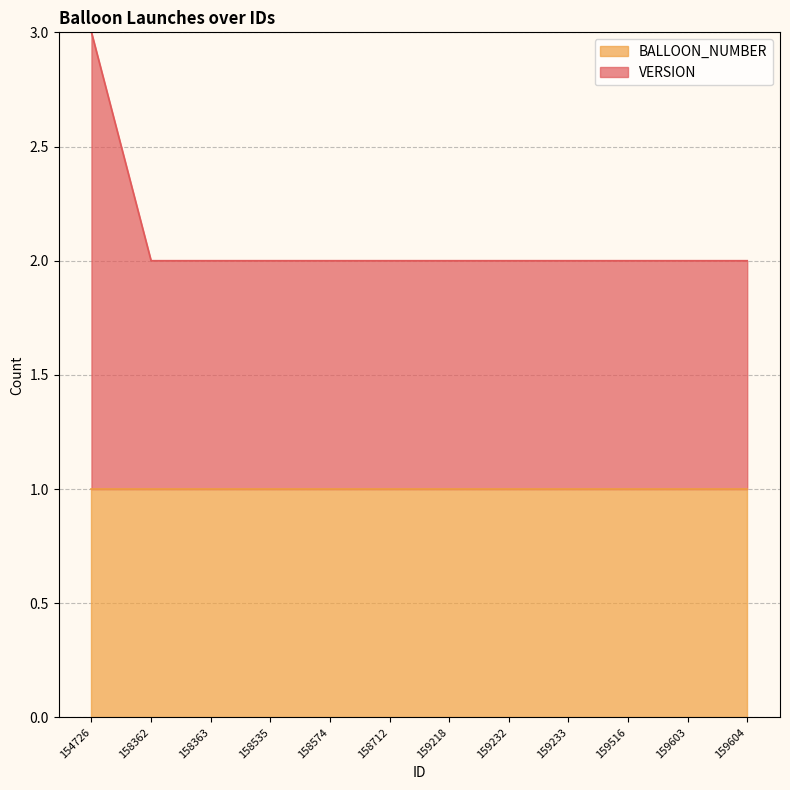

Reading left to right, list all the values displayed in this chart.

154726=3	158362=2	158363=2	158535=2	158574=2	158712=2	159218=2	159232=2	159233=2	159516=2	159603=2	159604=2